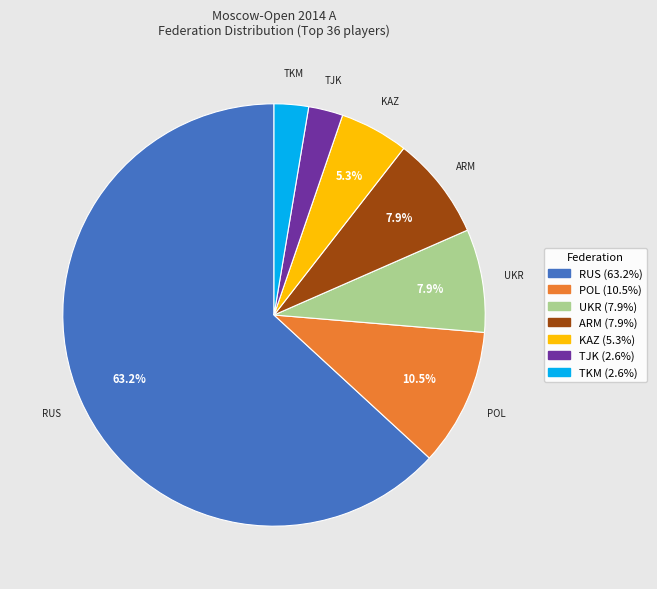

How many segments does this pie chart have?

7